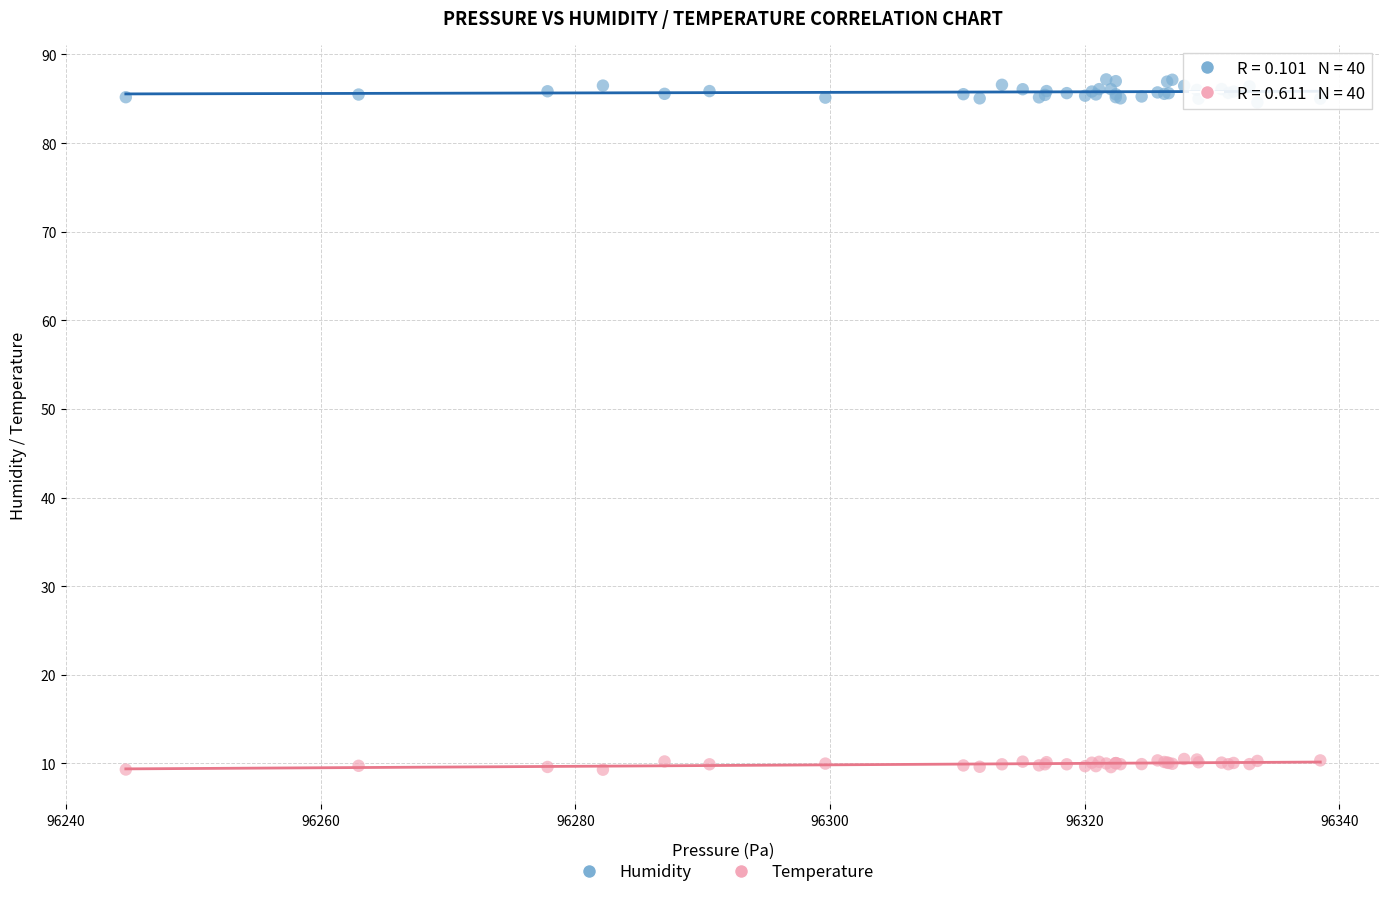

Which series contains the lowest Y value?

Temperature